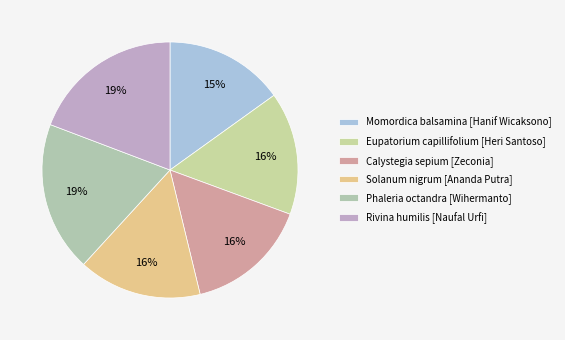

To the nearest percent, what portion does Momordica balsamina [Hanif Wicaksono] represent?

15%